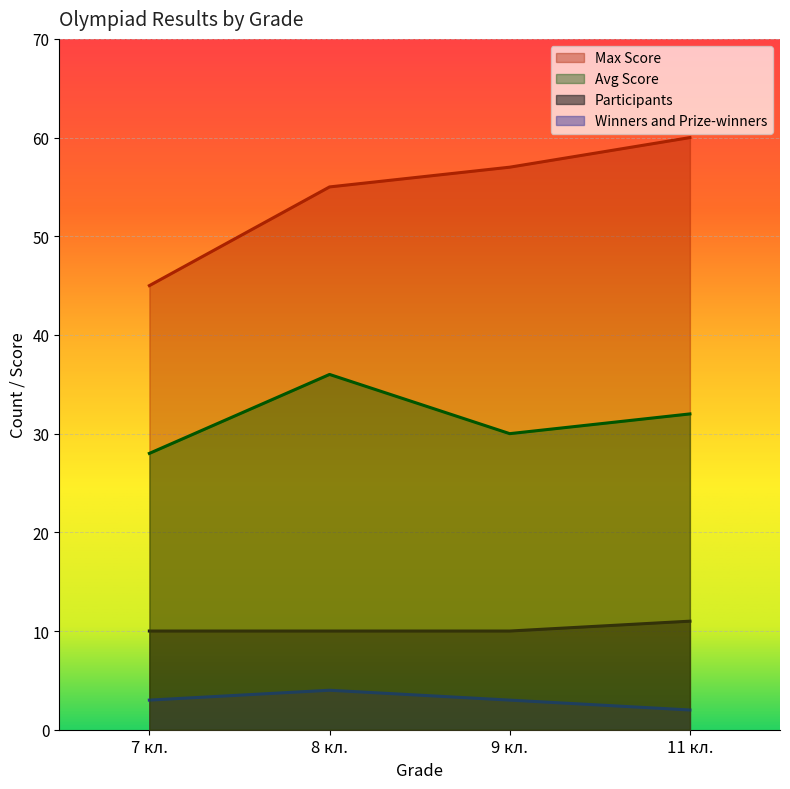

Reading left to right, transcribe all the data shown in this chart.

Participants: 10	10	10	11
Winners and Prize-winners: 3	4	3	2
Max Score: 45	55	57	60
Avg Score: 28	36	30	32